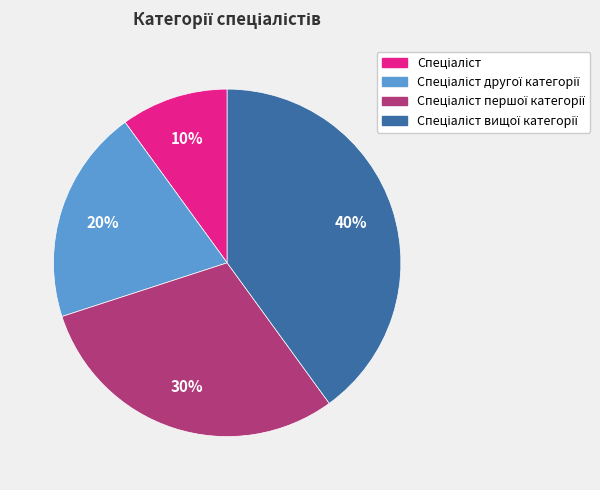

To the nearest percent, what is the average slice percentage?

25%